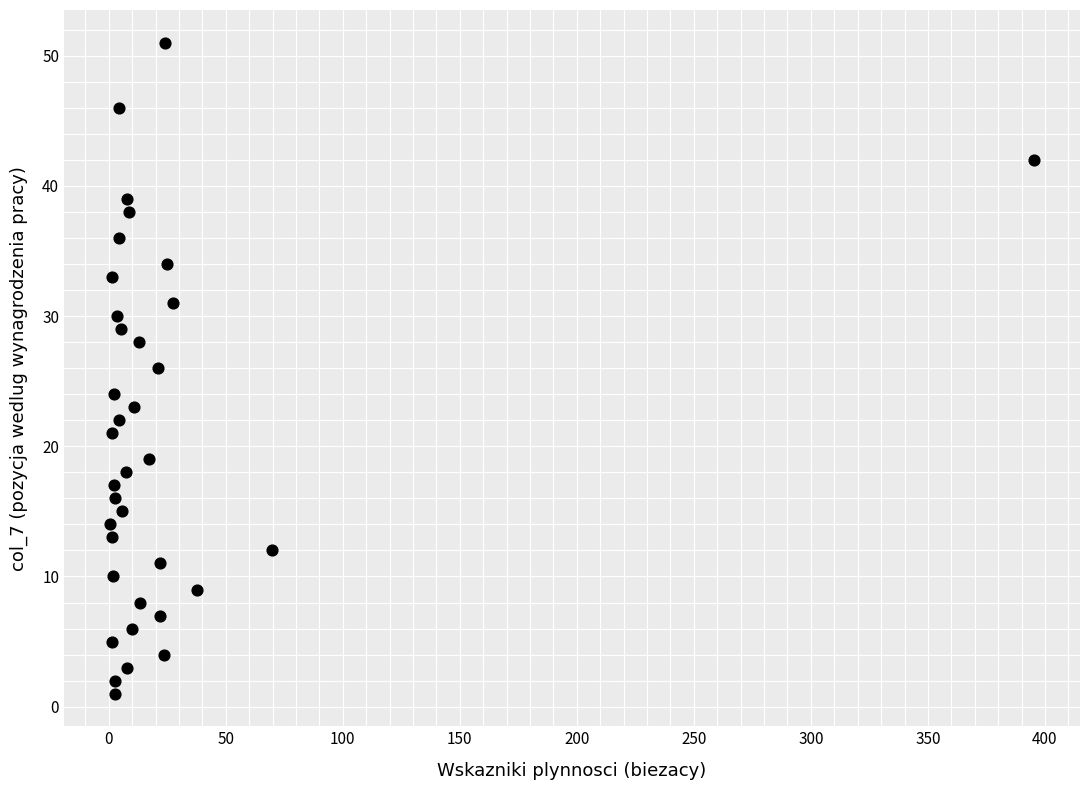

What is the range of Y values (max minus min)?

50